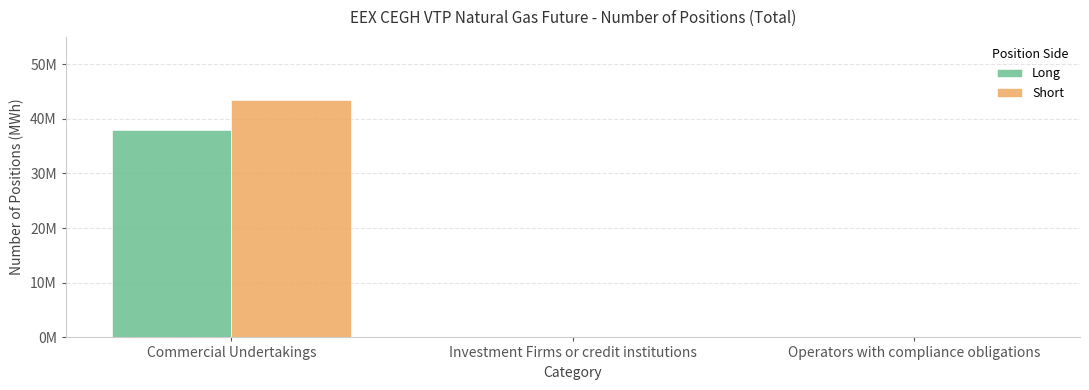

What position from the left is Commercial Undertakings?

1